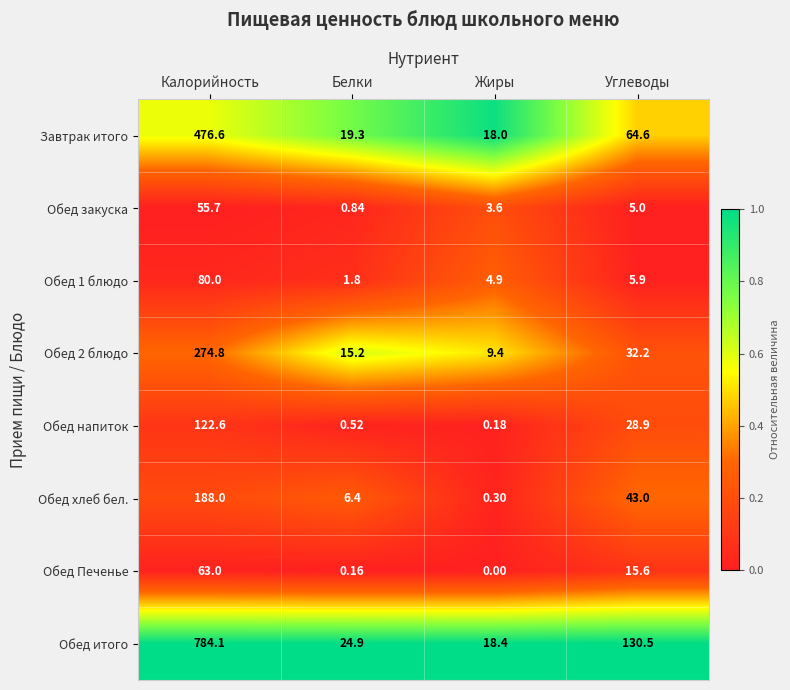

At which category is the sum across all series the highest?

Калорийность